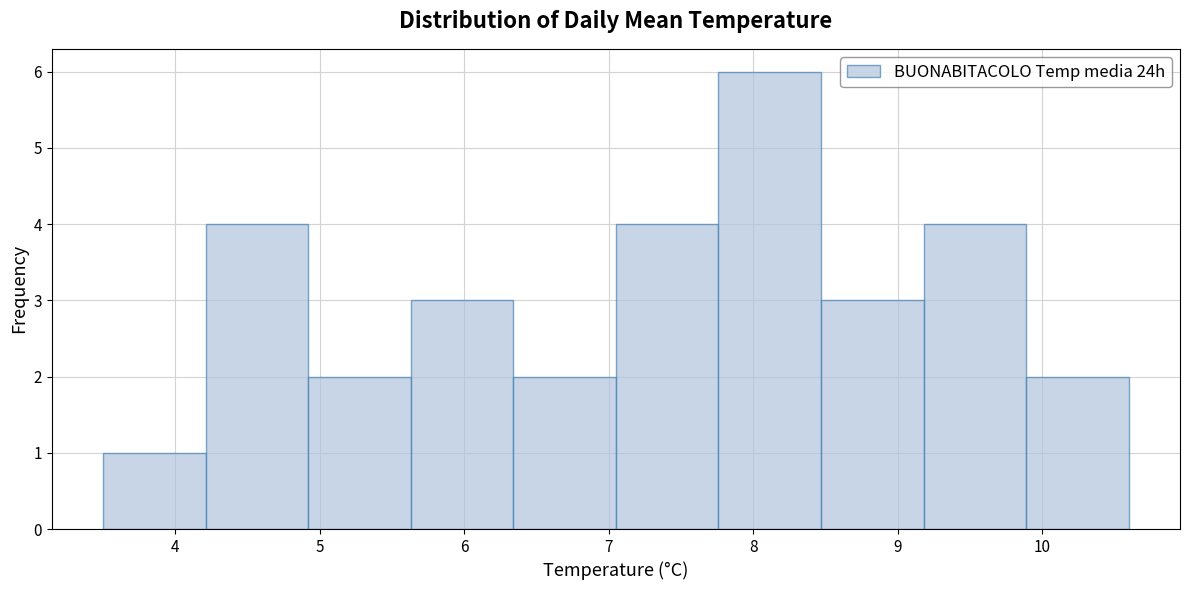

Reading left to right, transcribe this chart: for each bar, give the range it covers on the x-axis and its height. Neither the bar edges nor the heights are printed on the chart, so give them approximately, as read against the axes.

3.50 to 4.21: 1
4.21 to 4.92: 4
4.92 to 5.63: 2
5.63 to 6.34: 3
6.34 to 7.05: 2
7.05 to 7.76: 4
7.76 to 8.47: 6
8.47 to 9.18: 3
9.18 to 9.89: 4
9.89 to 10.60: 2